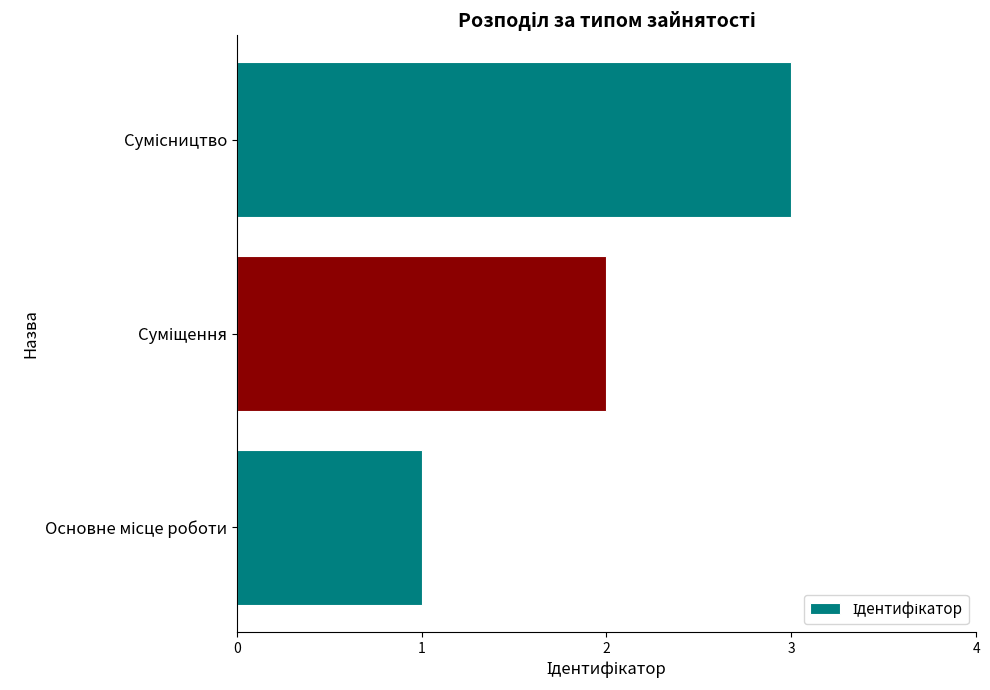

What is the maximum value shown in the chart?

3